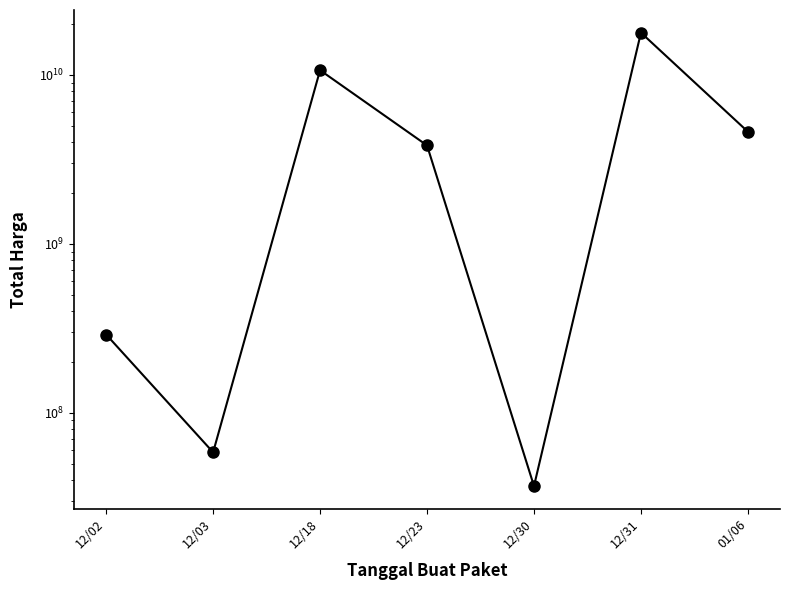

Where does the data first go above 3827760000?

12/18